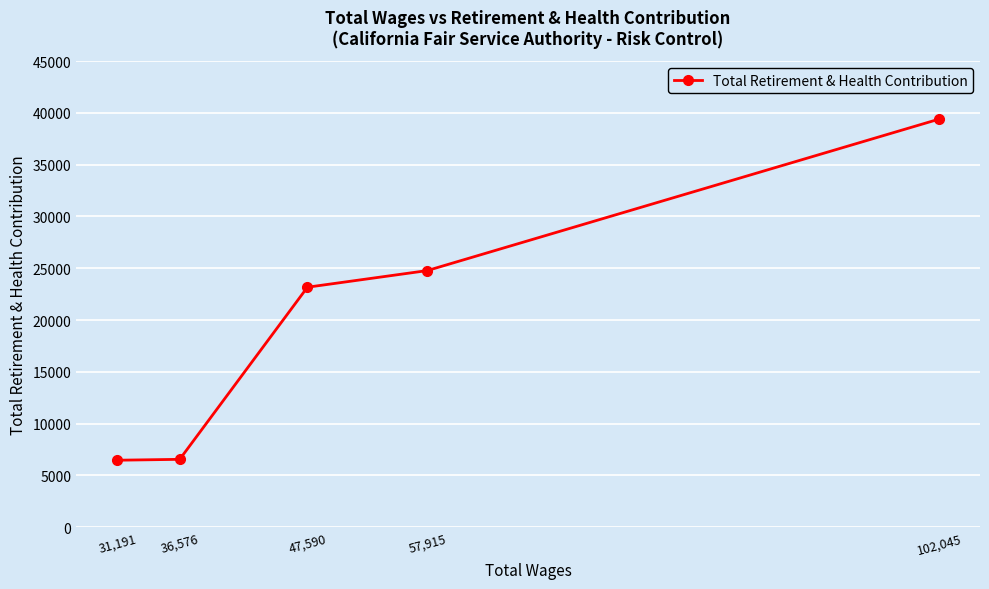

What is the value of the 3rd point from the left?

23171